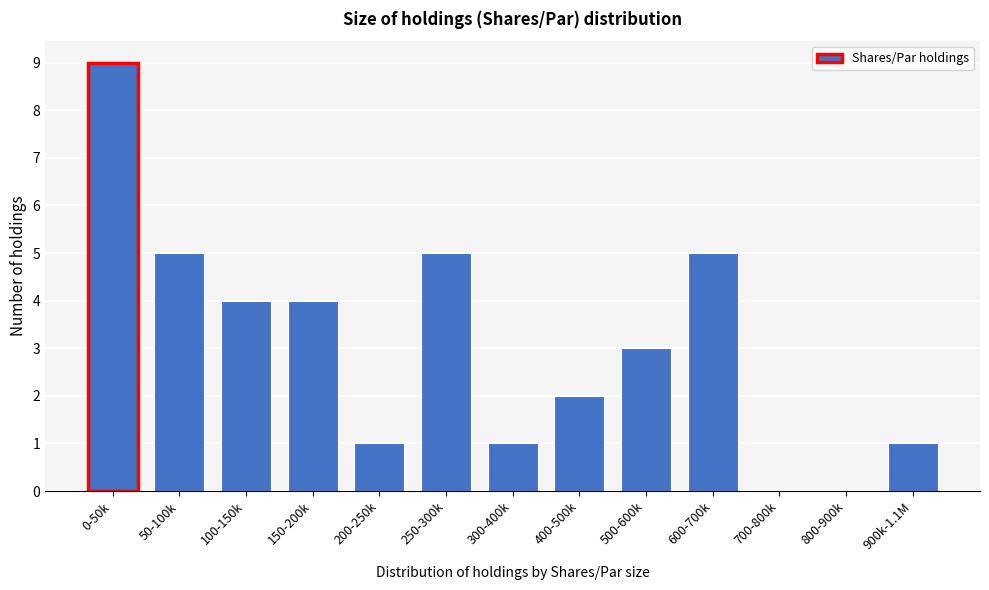

Reading right to left, list all the values displayed in this chart.

900k-1.1M=1	800-900k=0	700-800k=0	600-700k=5	500-600k=3	400-500k=2	300-400k=1	250-300k=5	200-250k=1	150-200k=4	100-150k=4	50-100k=5	0-50k=9